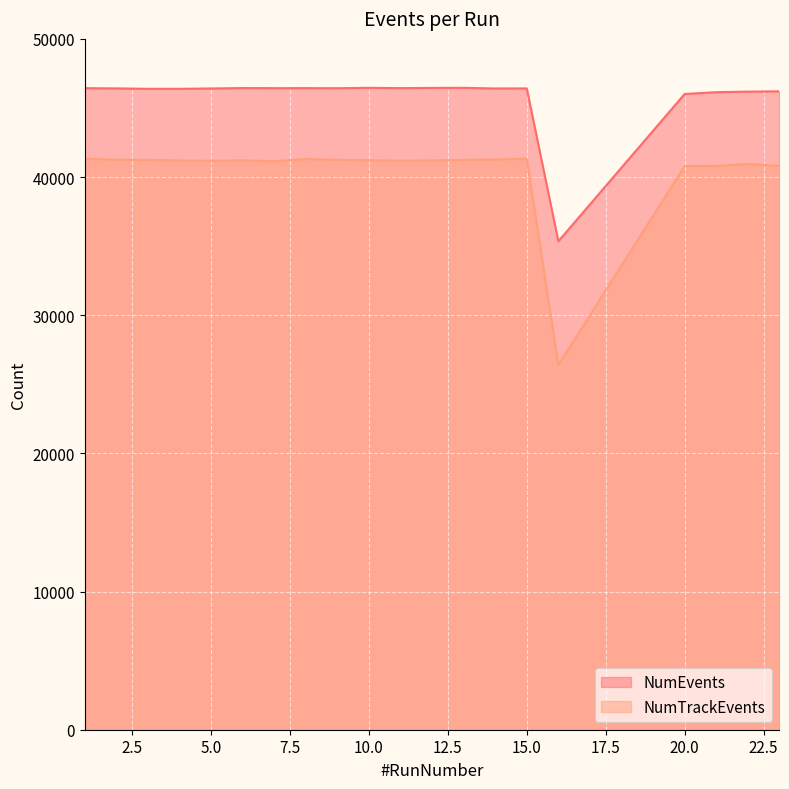

What are all the series names shown in the legend?

NumEvents, NumTrackEvents